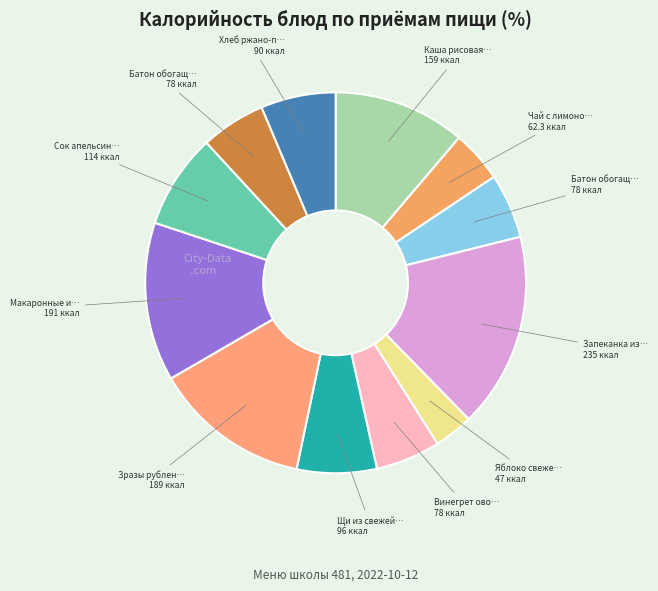

How many slices are in this pie chart?

12